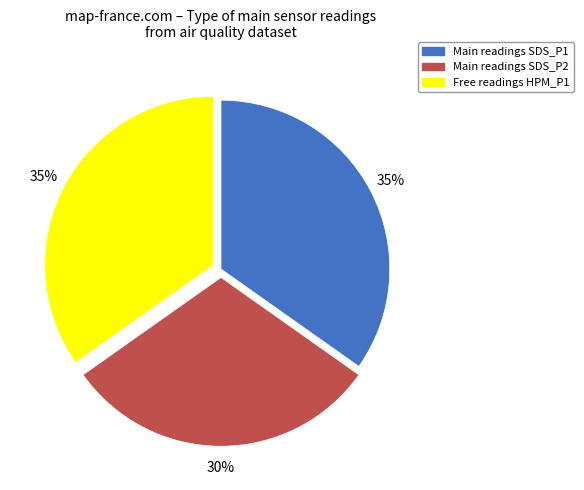

Is the sum of Free readings HPM_P1 and Main readings SDS_P2 greater than half?

Yes